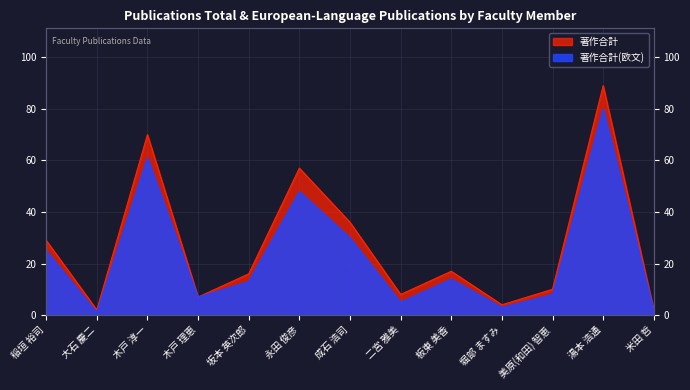

Rank the series at 成石 浩司 from highest to lowest value.

著作合計, 著作合計(欧文)